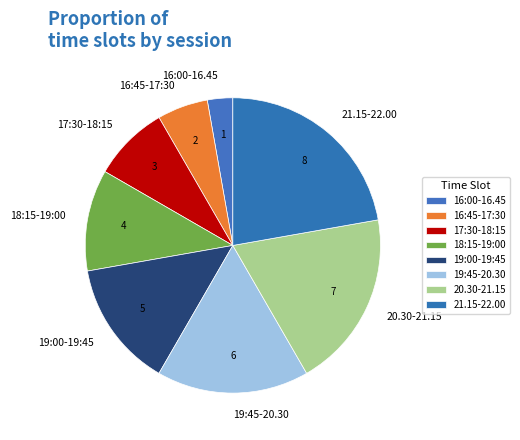

Count the number of slices in the pie.

8